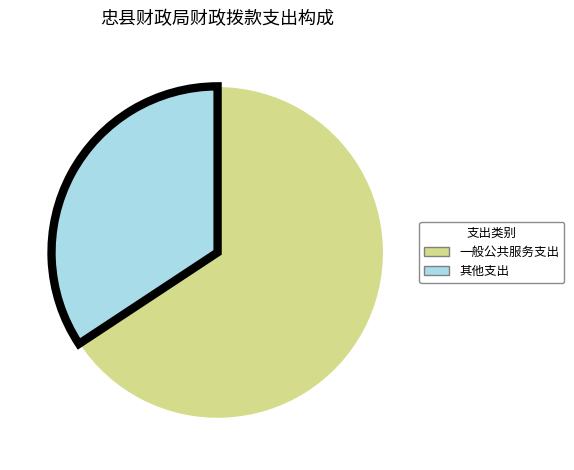

Which slice is the smallest?

其他支出